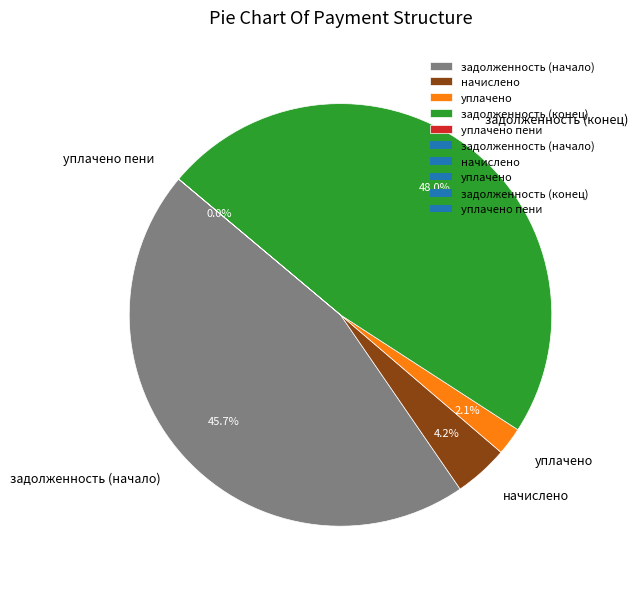

Does задолженность (конец) represent more than half of the total?

No